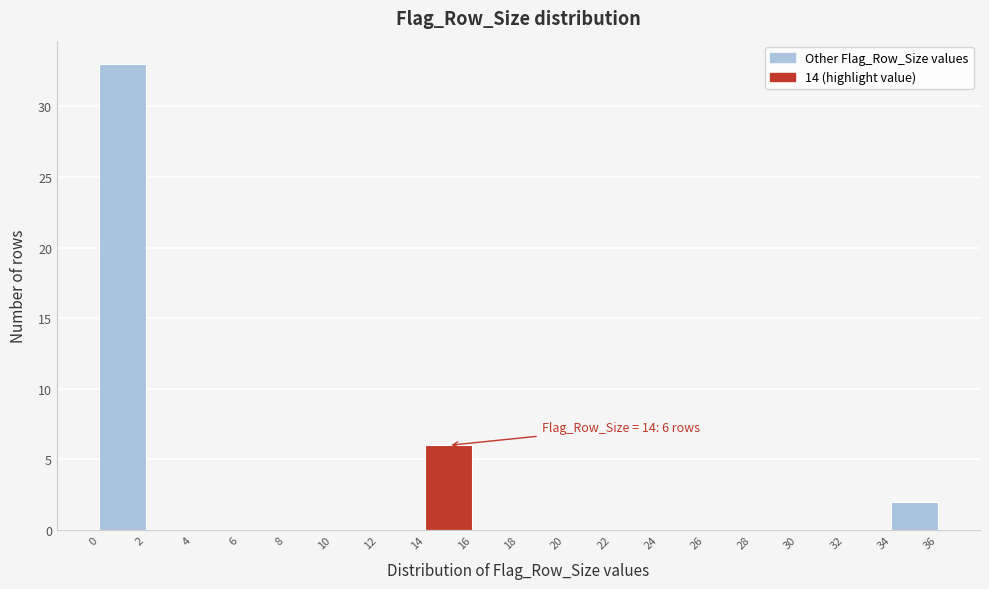

Over which range of the x-axis is the bar tallest?

0 to 2